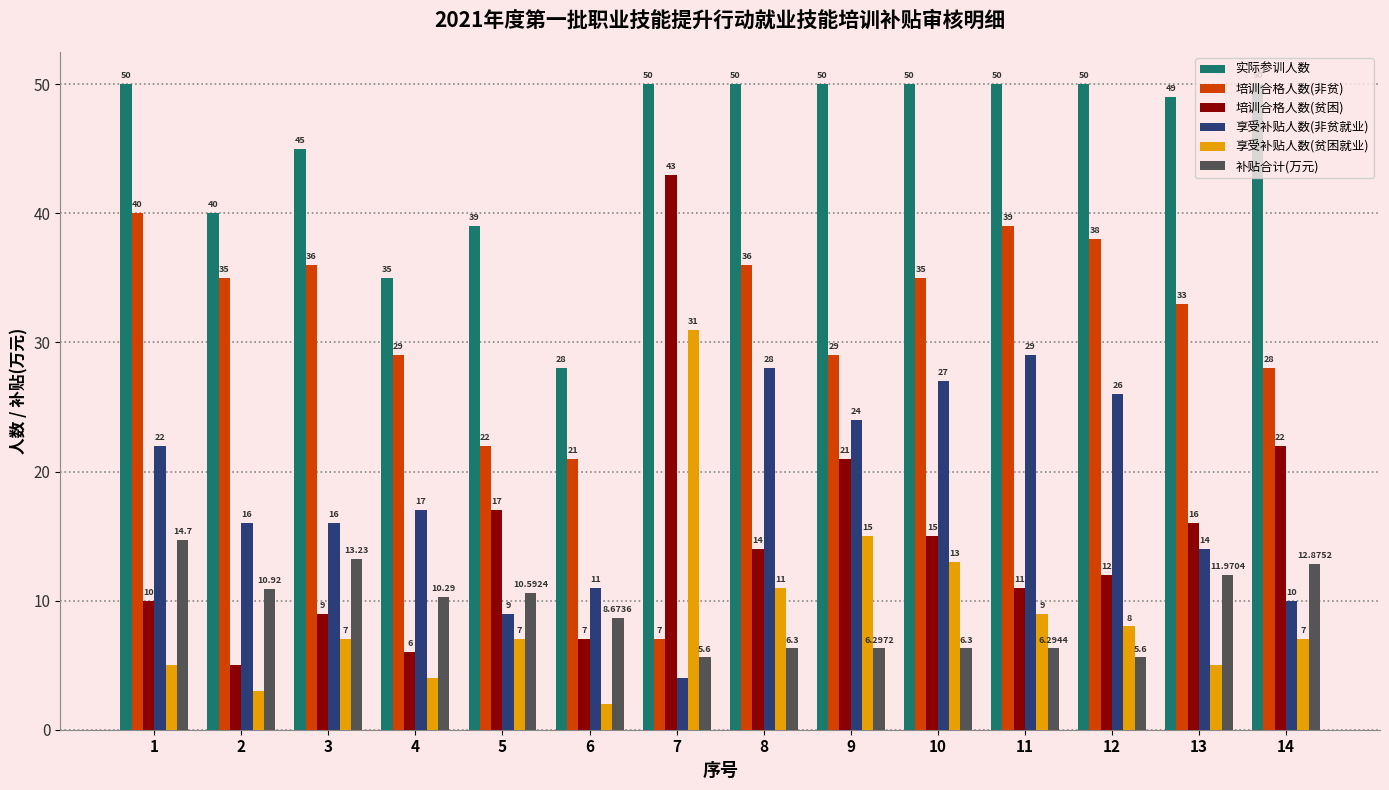

What is the sum of all 享受补贴人数(贫困就业) values?

127.0